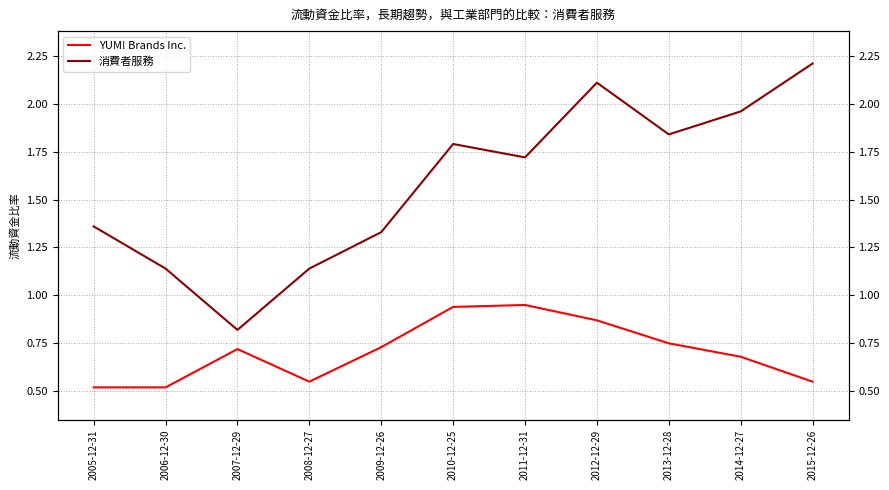

True or false: 消費者服務 has a value of 0.8 at 2010-12-25.

False